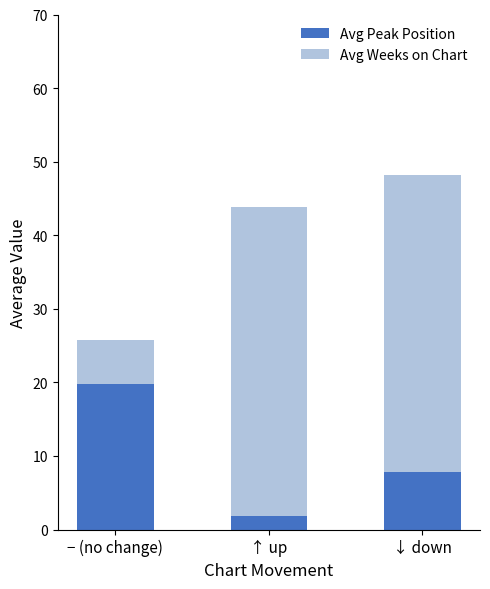

Where does the Avg Peak Position series first go above 7?

− (no change)